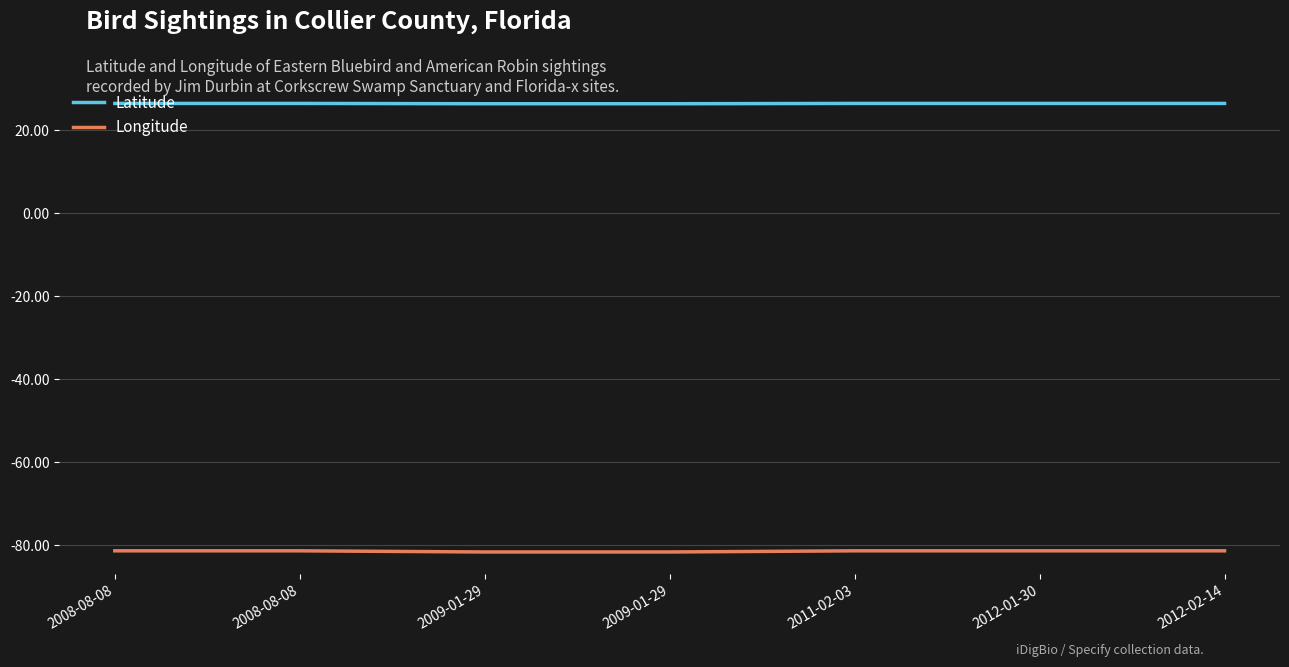

What is the total value across all series at 2009-01-29?

-55.2